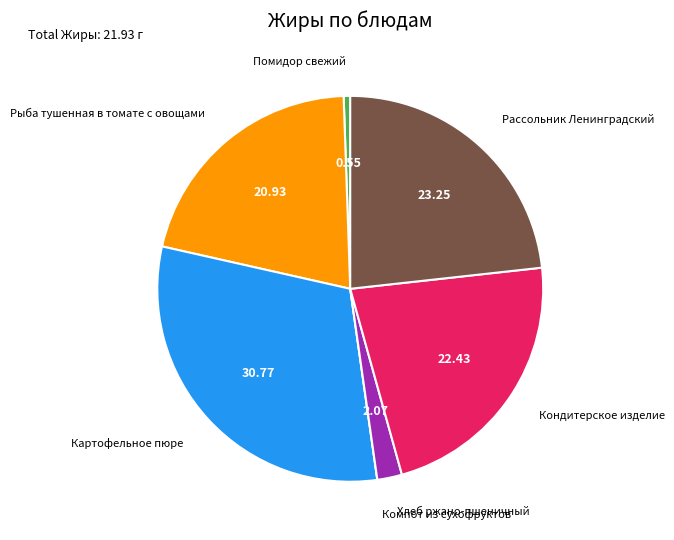

What is the ratio of the value at Картофельное пюре to the value at Рыба тушенная в томате с овощами?

1.5